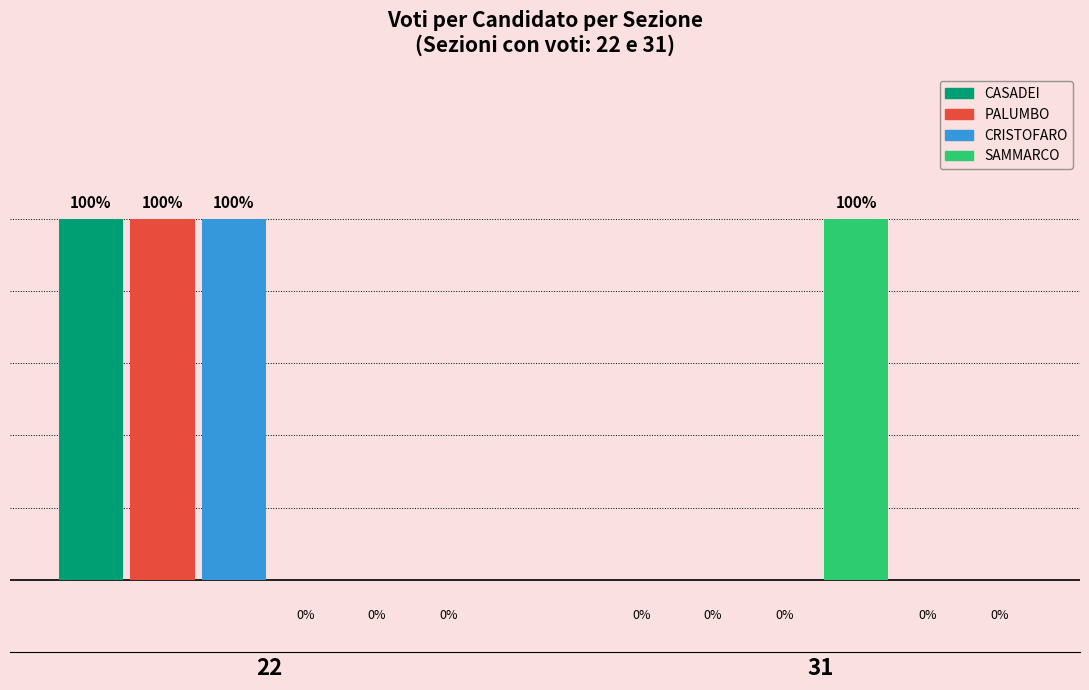

What are all the series names shown in the legend?

CASADEI, PALUMBO, CRISTOFARO, SAMMARCO